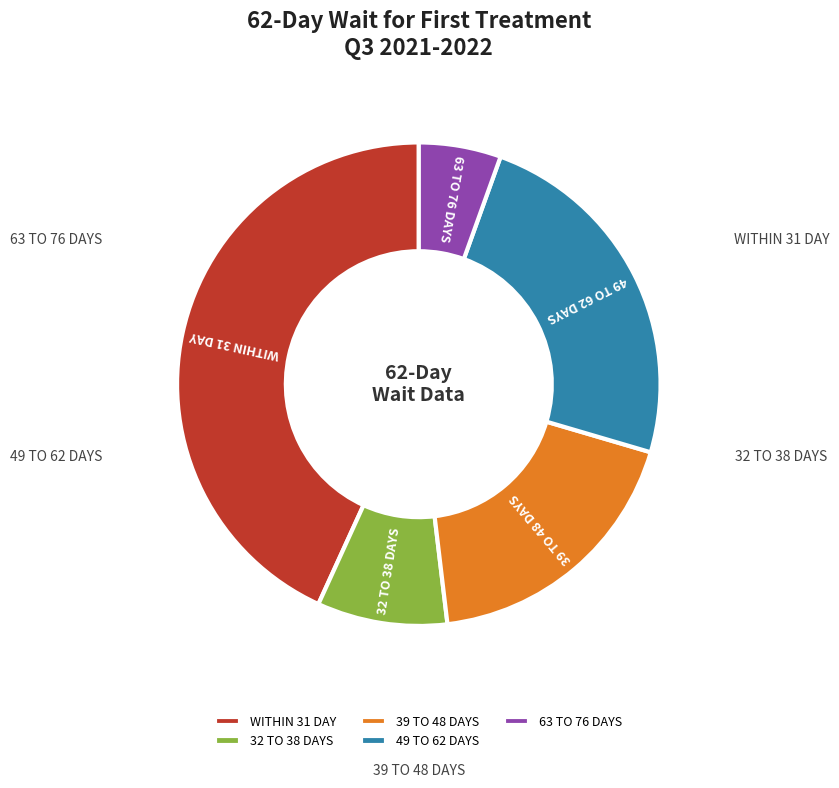

Is the sum of WITHIN 31 DAY and 32 TO 38 DAYS greater than half?

Yes